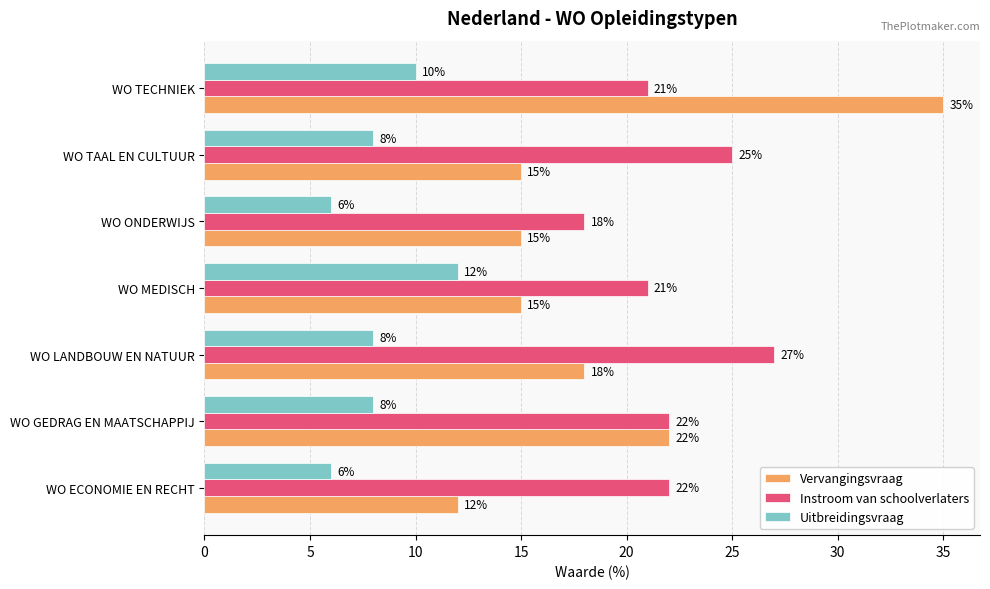

Rank the series by their average value, from lowest to highest.

Uitbreidingsvraag, Vervangingsvraag, Instroom van schoolverlaters